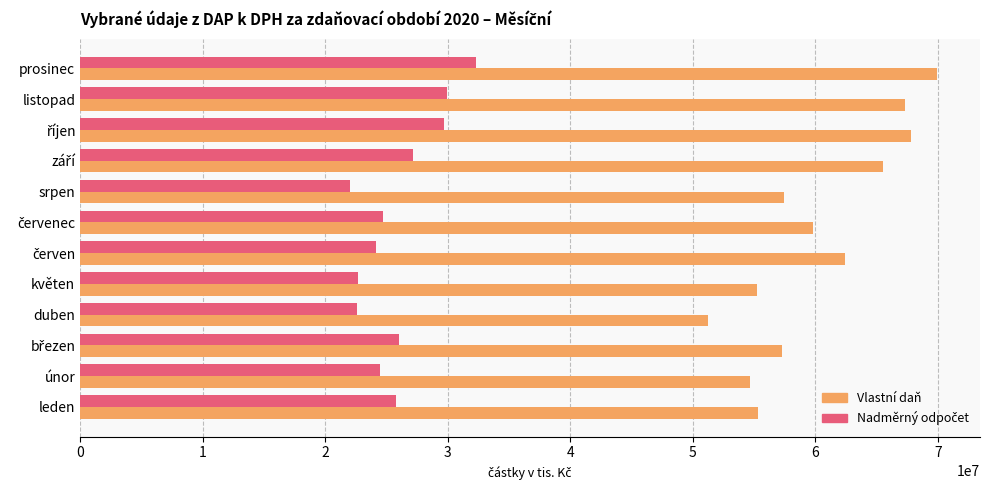

What is the lowest value of the Vlastní daň series?

51221568.7